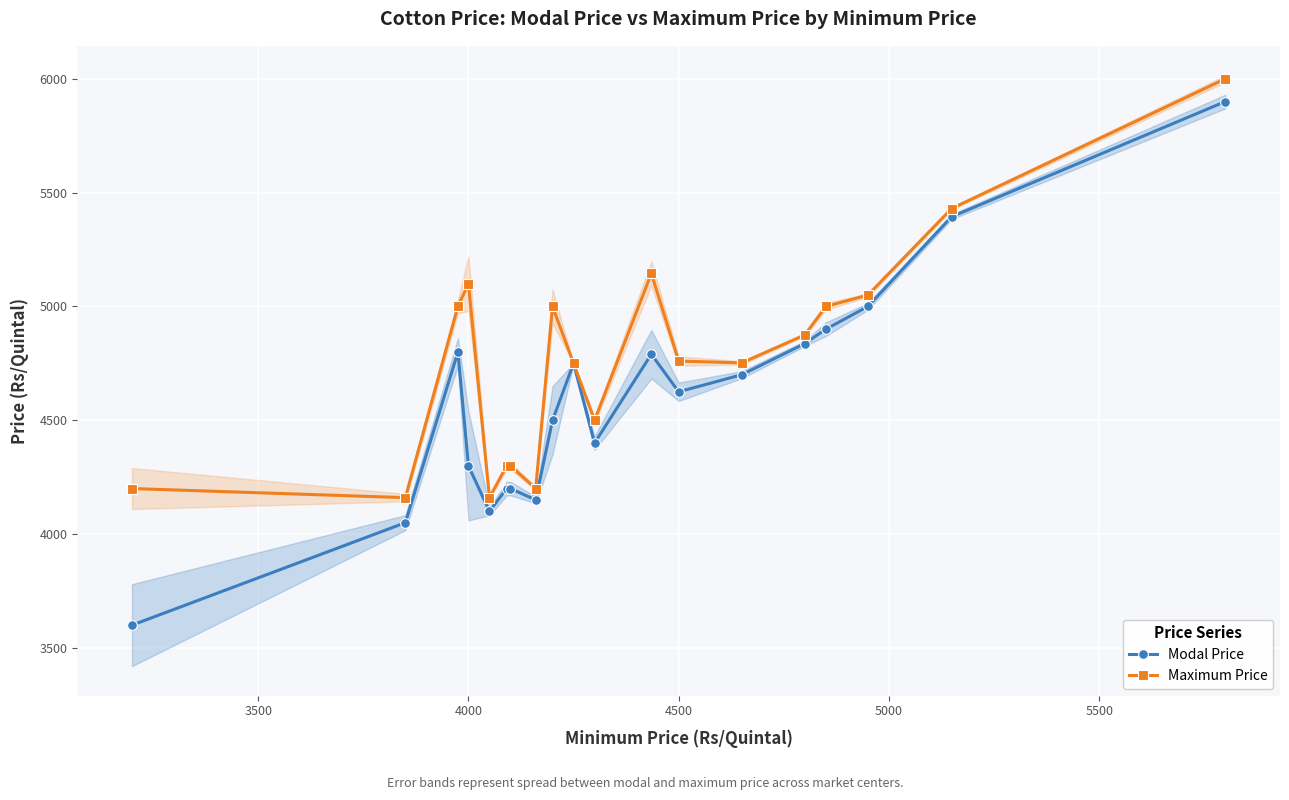

True or false: Maximum Price has more than 0 points higher than both neighbors.

True